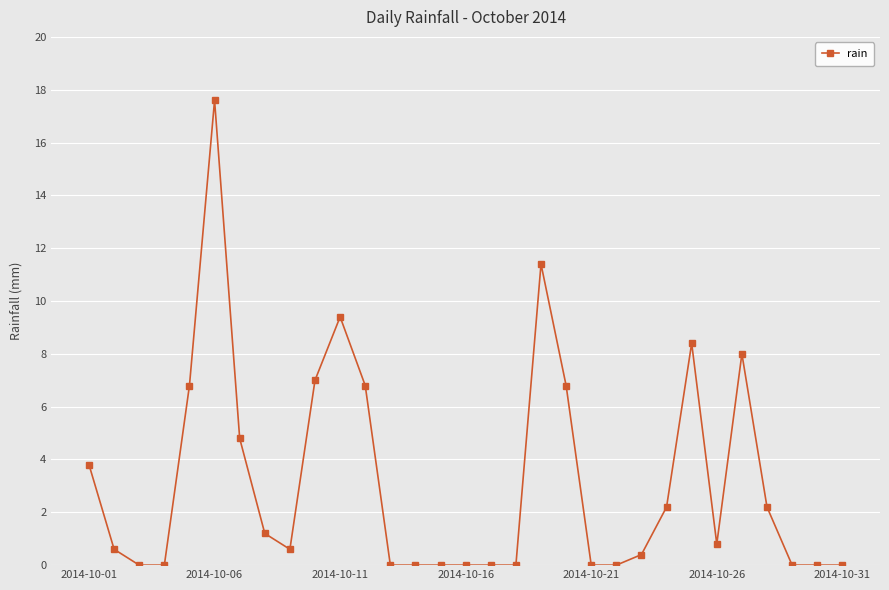

What is the sum of all values?

98.8